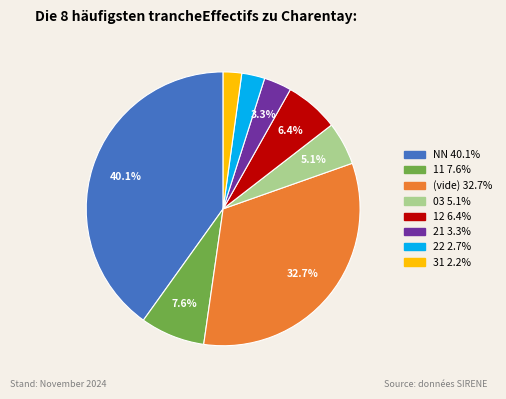

Does any single category account for the majority?

No